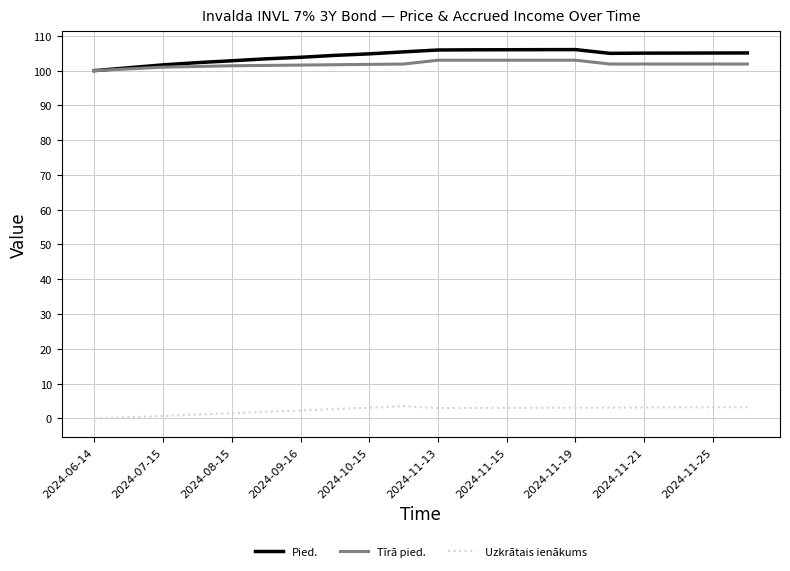

Does the chart have visible grid lines?

Yes